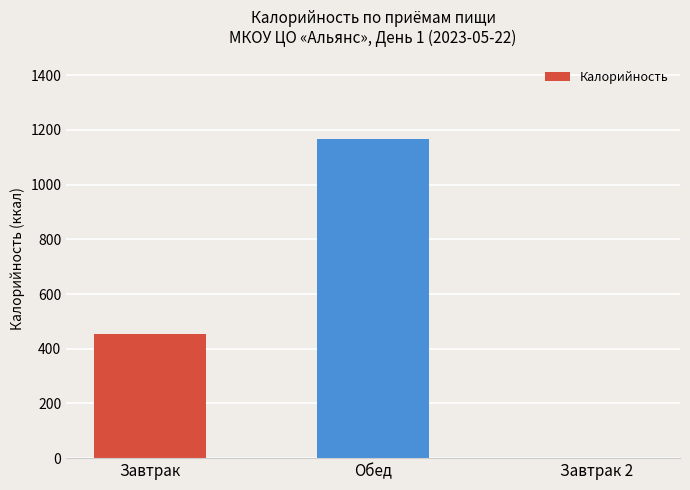

What is the maximum value shown in the chart?

1166.0